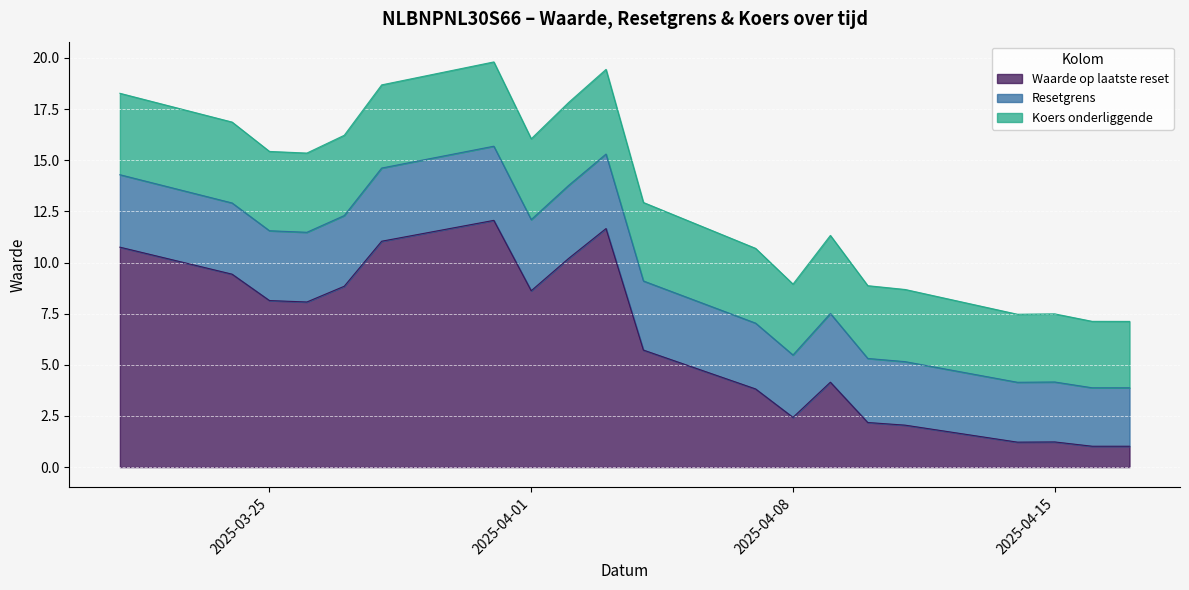

What is the average value of the Koers onderliggende series?

3.7